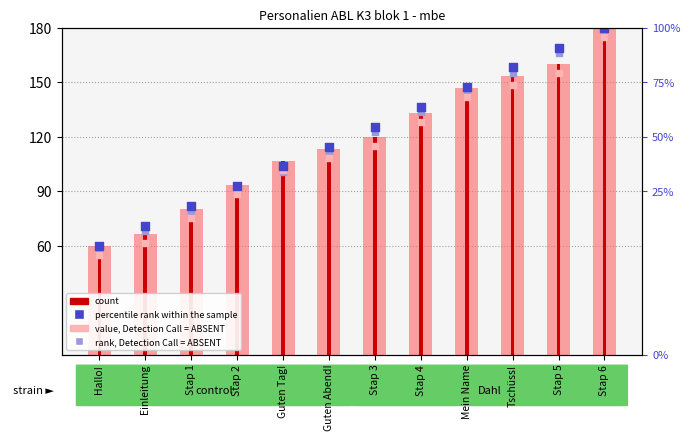

Is the value of percentile rank within the sample at Tschüss! greater than the value of value, Detection Call = ABSENT at Guten Tag!?

Yes